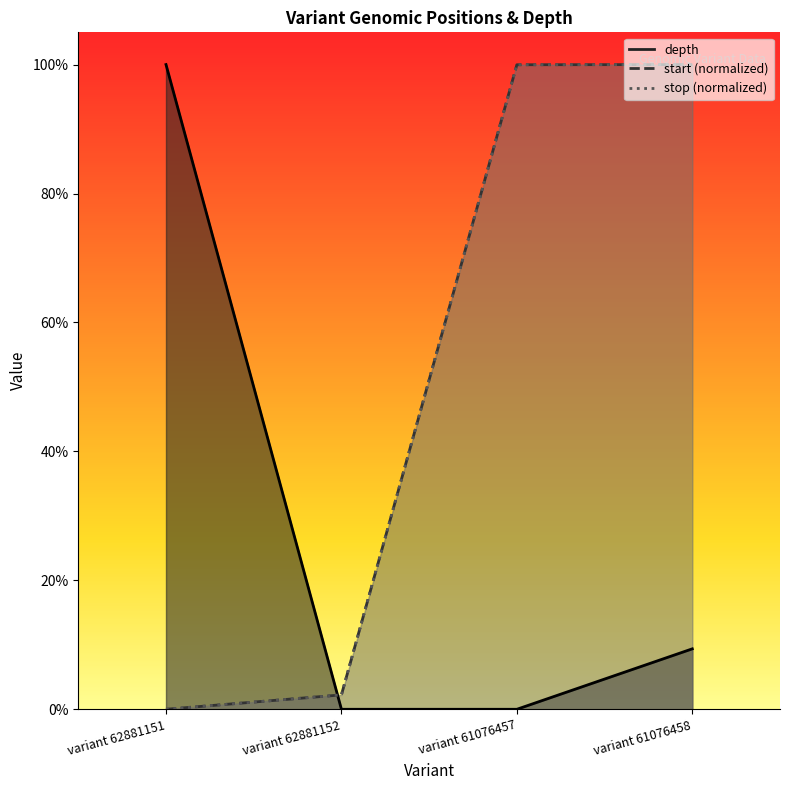

Read the stop value at variant 61076457.

1.0